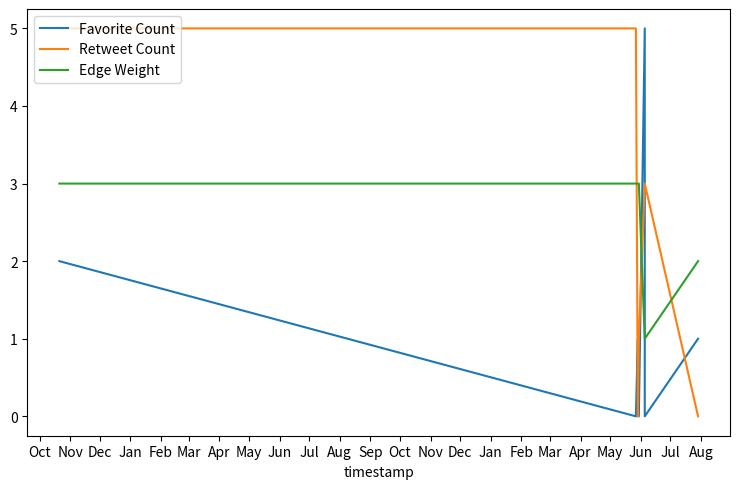

What is the maximum value shown in the chart?

5